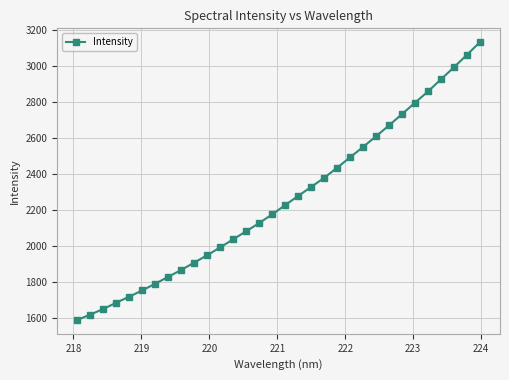

True or false: there are more than 2 points higher than both neighbors.

False